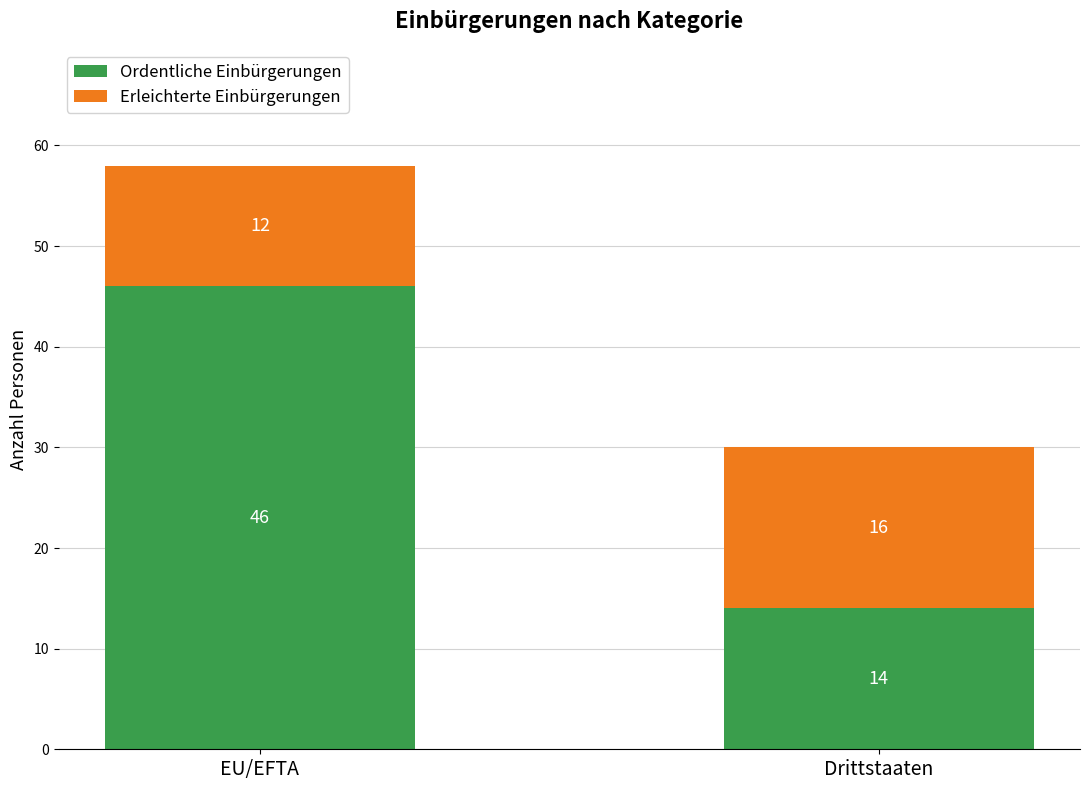

What is the difference between the maximum and minimum values in the Ordentliche Einbürgerungen series?

32